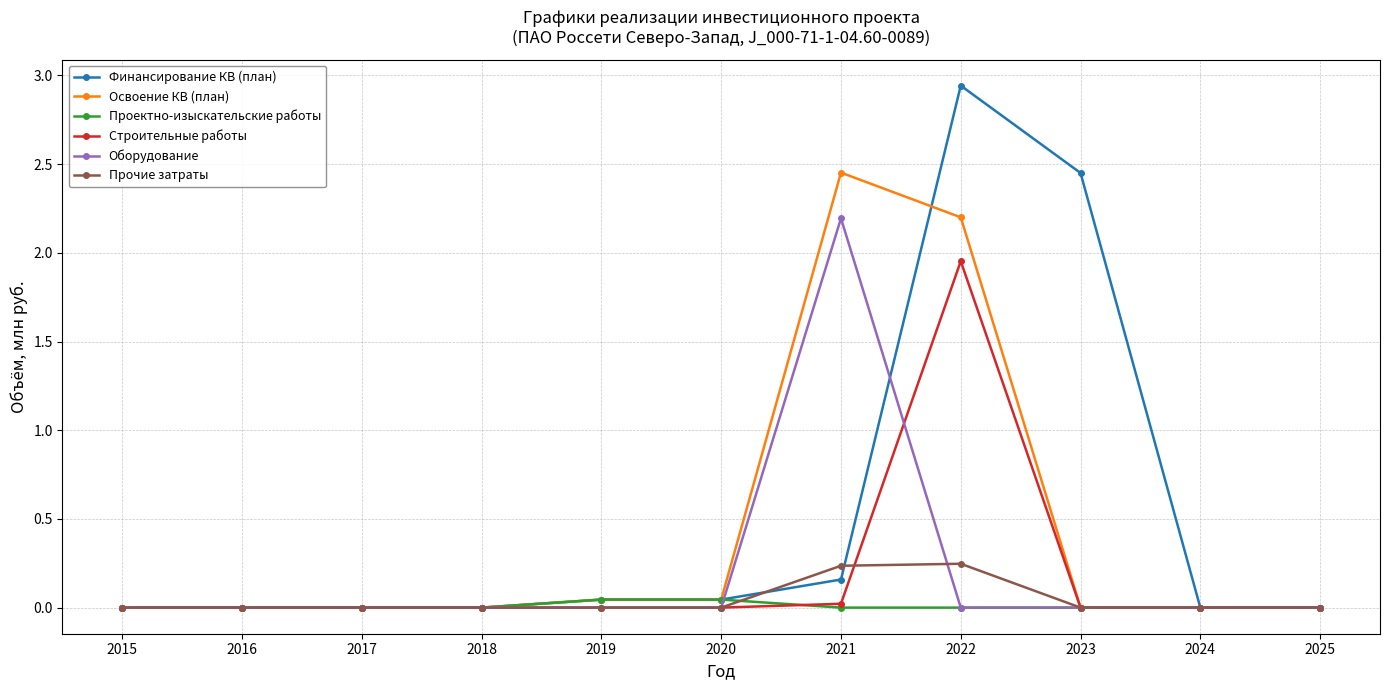

Between 2023 and 2024, which series saw the biggest shift?

Финансирование КВ (план)